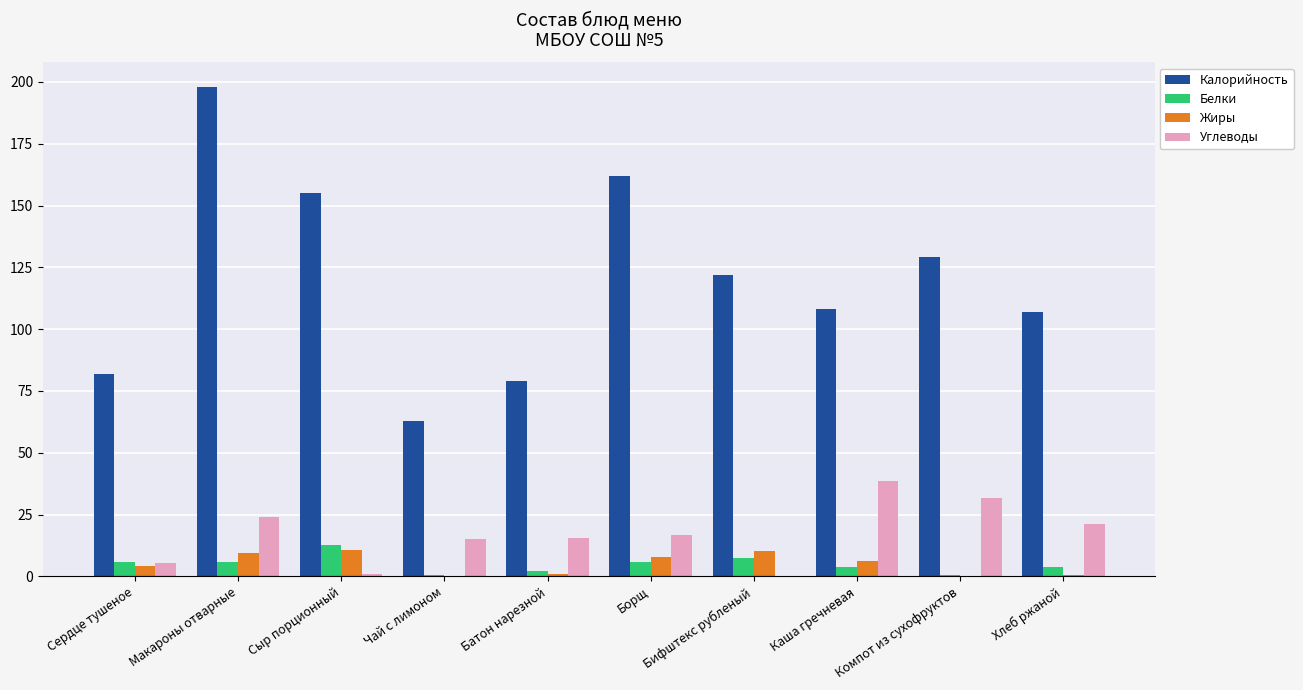

Which series changed the most between Макароны отварные and Чай с лимоном?

Калорийность